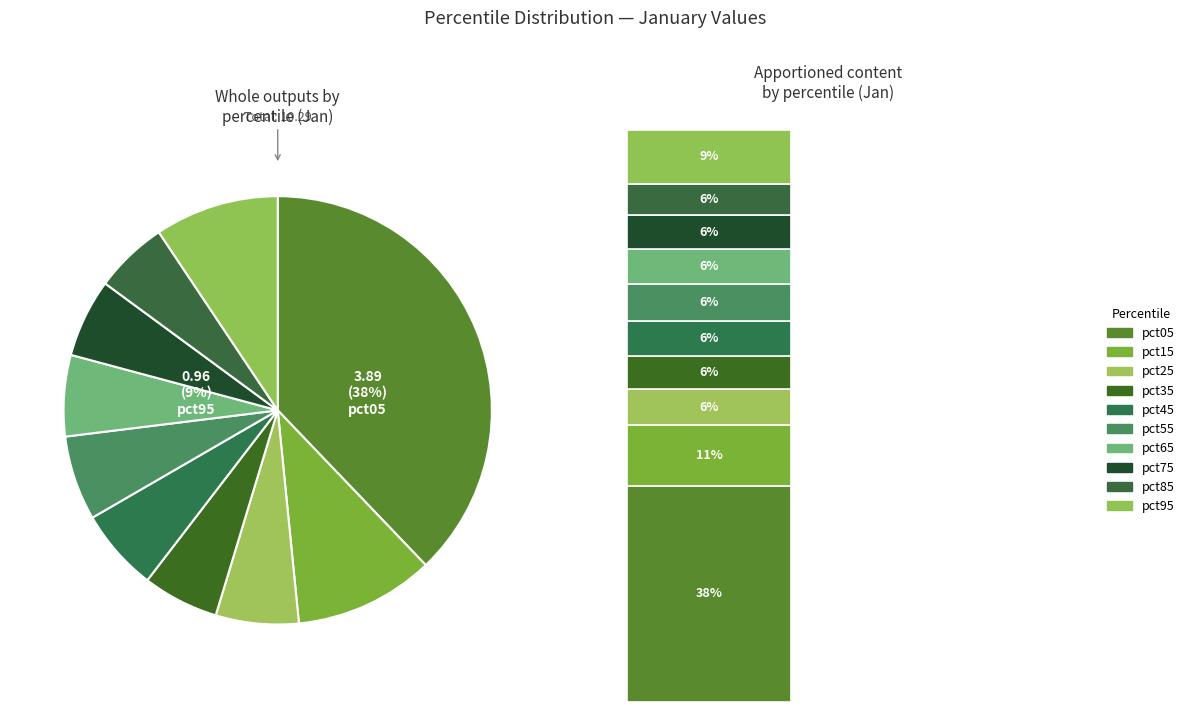

Which category has the biggest portion of the pie?

pct05